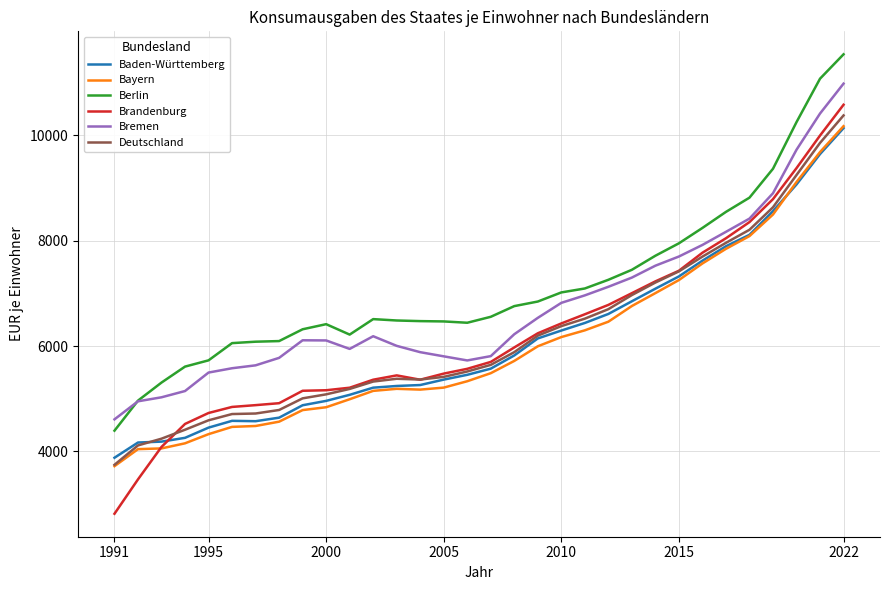

Which series has the largest range (max minus min)?

Brandenburg